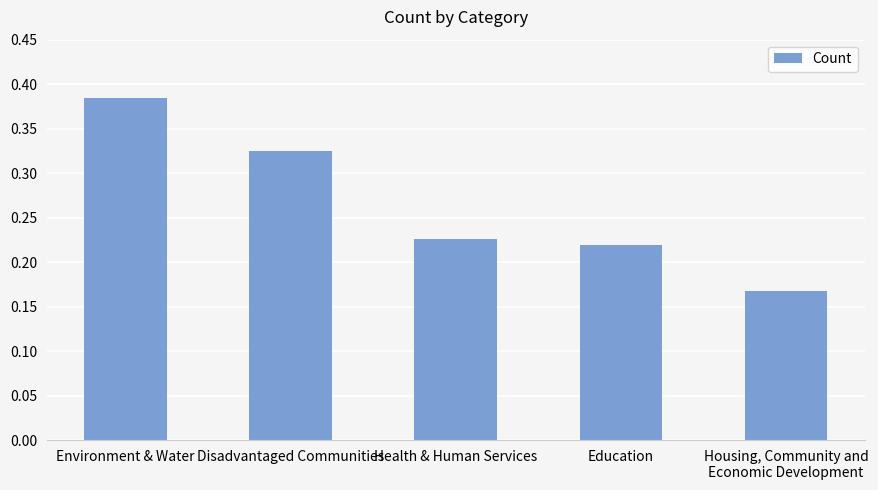

What is the label of the 5th bar from the right?

Environment & Water